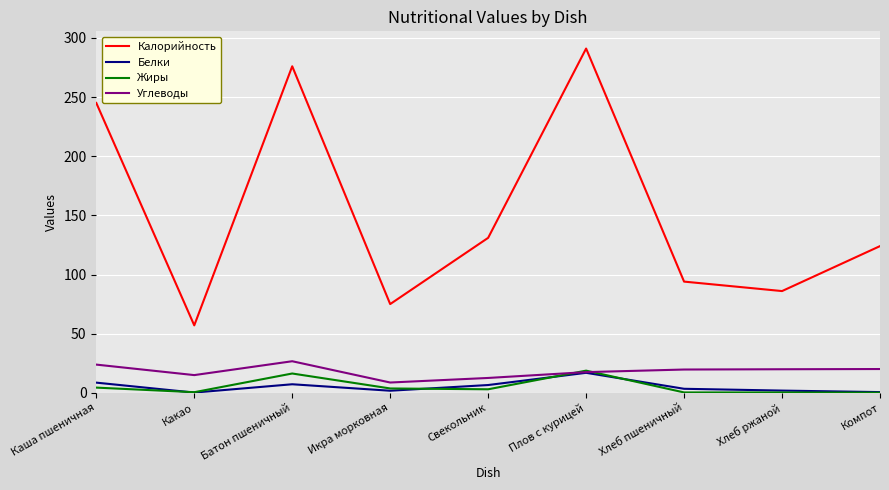

What is the minimum value shown in the chart?

0.1